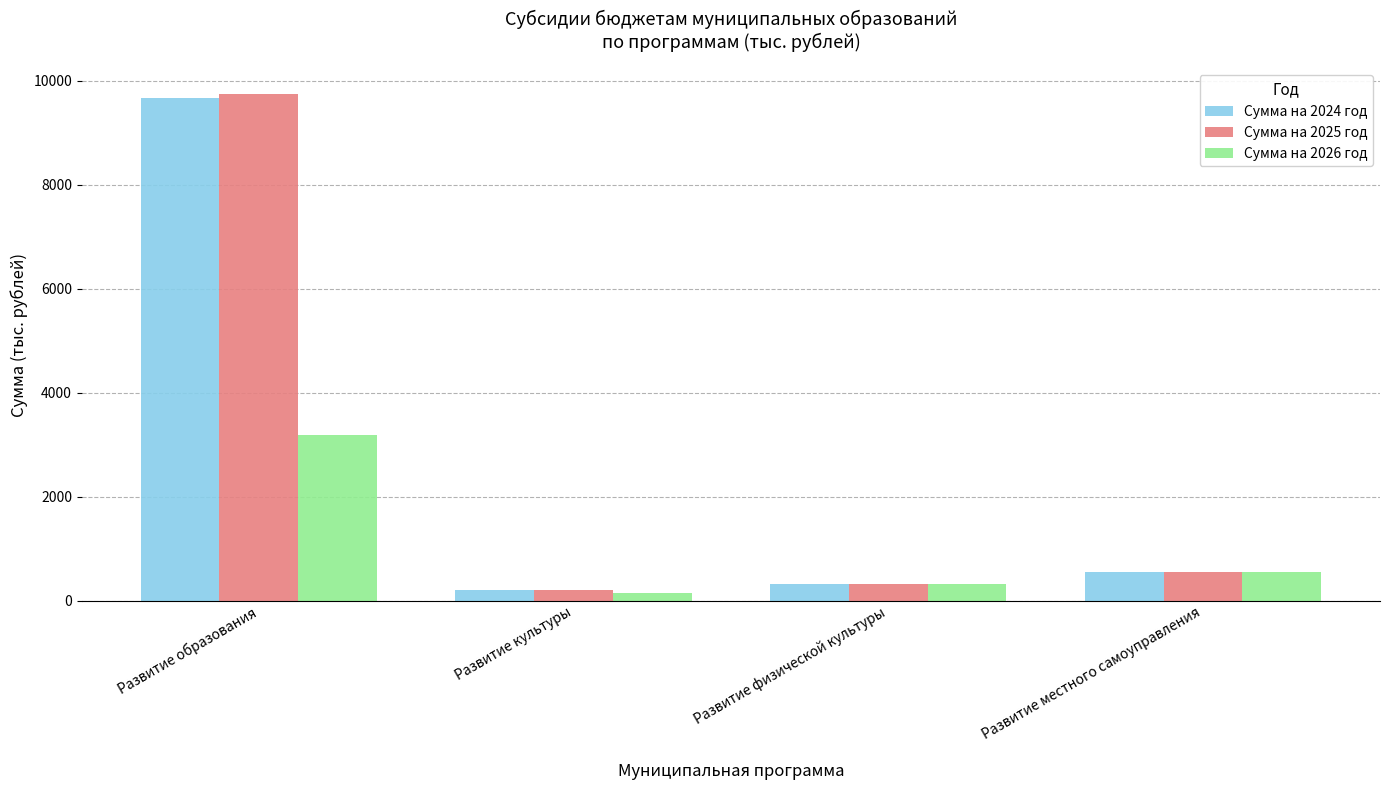

Reading right to left, what are all the values shown in this chart?

Сумма на 2024 год: 543.6	316.0	211.5	9668.1
Сумма на 2025 год: 543.6	316.0	211.6	9753.0
Сумма на 2026 год: 543.6	316.0	143.6	3189.3